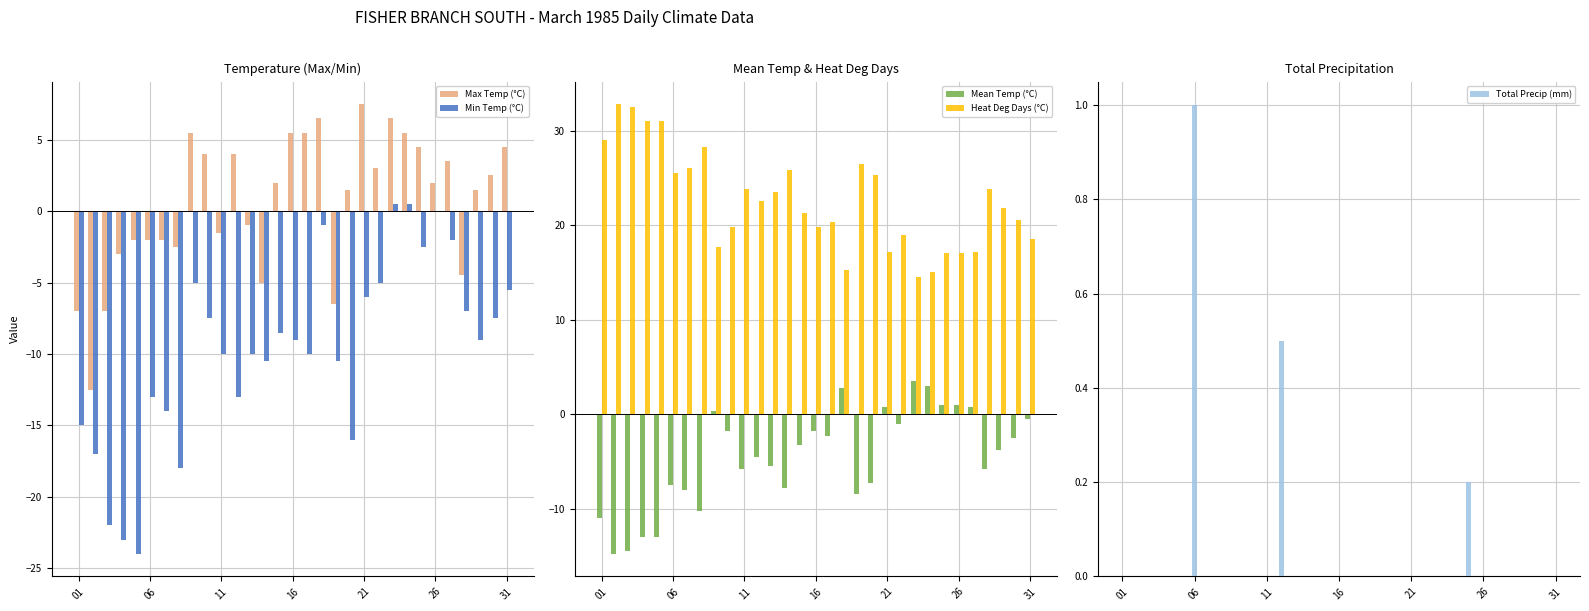

Reading left to right, what are all the values shown in this chart?

Max Temp (°C): 0.0	0.0	0.0	0.0	0.0	0.0	0.0	0.0	5.5	4.0	0.0	4.0	0.0	0.0	2.0	5.5	5.5	6.5	0.0	1.5	7.5	3.0	6.5	5.5	4.5	2.0	3.5	0.0	1.5	2.5	4.5
Min Temp (°C): 0.0	0.0	0.0	0.0	0.0	0.0	0.0	0.0	0.0	0.0	0.0	0.0	0.0	0.0	0.0	0.0	0.0	0.0	0.0	0.0	0.0	0.0	0.5	0.5	0.0	0.0	0.0	0.0	0.0	0.0	0.0
Mean Temp (°C): 0.0	0.0	0.0	0.0	0.0	0.0	0.0	0.0	0.3	0.0	0.0	0.0	0.0	0.0	0.0	0.0	0.0	2.8	0.0	0.0	0.8	0.0	3.5	3.0	1.0	1.0	0.8	0.0	0.0	0.0	0.0
Heat Deg Days (°C): 29.0	32.8	32.5	31.0	31.0	25.5	26.0	28.3	17.7	19.8	23.8	22.5	23.5	25.8	21.3	19.8	20.3	15.2	26.5	25.3	17.2	19.0	14.5	15.0	17.0	17.0	17.2	23.8	21.8	20.5	18.5
Total Precip (mm): 0.0	0.0	0.0	0.0	0.0	1.0	0.0	0.0	0.0	0.0	0.0	0.5	0.0	0.0	0.0	0.0	0.0	0.0	0.0	0.0	0.0	0.0	0.0	0.0	0.2	0.0	0.0	0.0	0.0	0.0	0.0